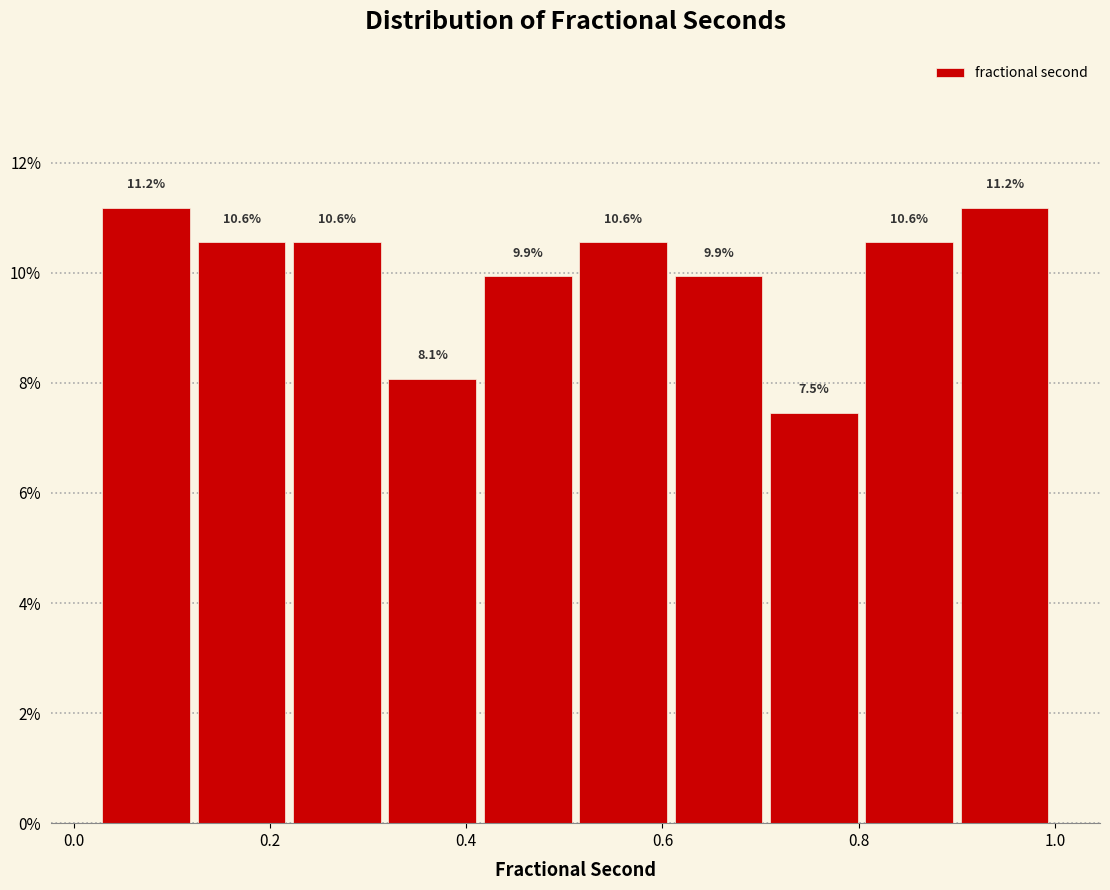

How tall is the bar that spans 0.32 to 0.42 on the x-axis? The bar edges are not printed on the chart, so give them approximately, as read against the axis.

8.1